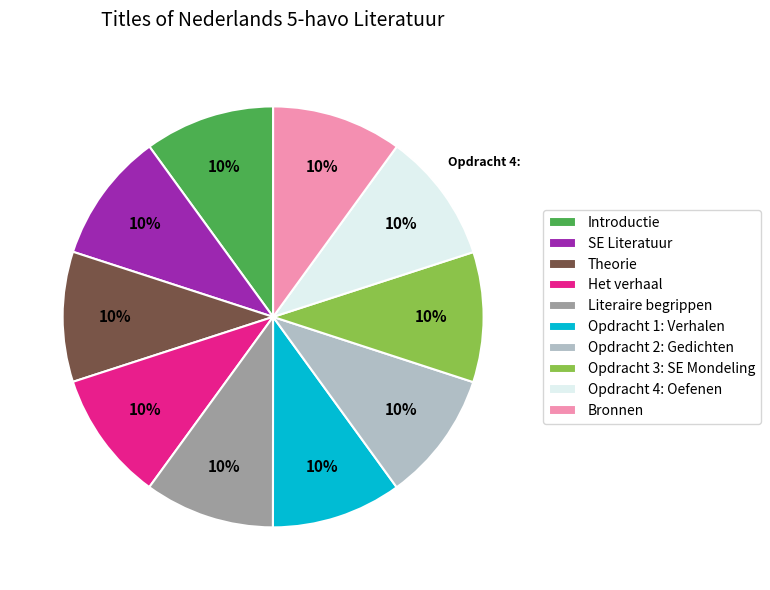

What is the ratio of the value at Het verhaal to the value at Opdracht 2: Gedichten?

1.0